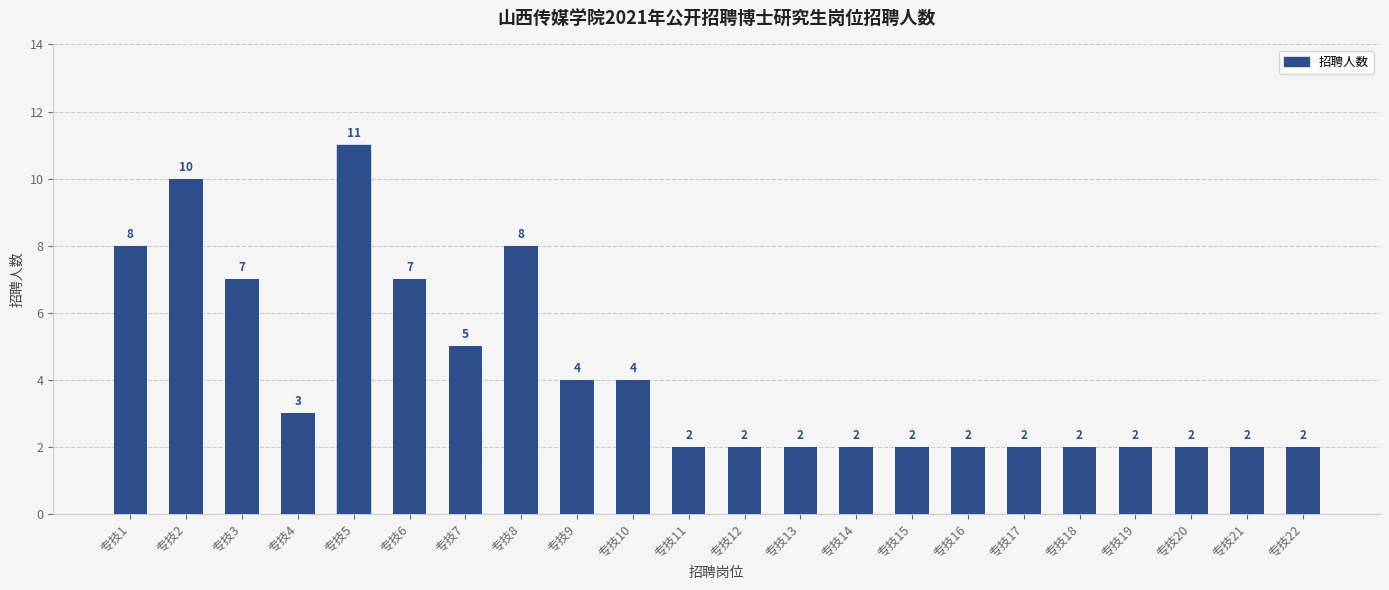

What is the sum of all values?

91